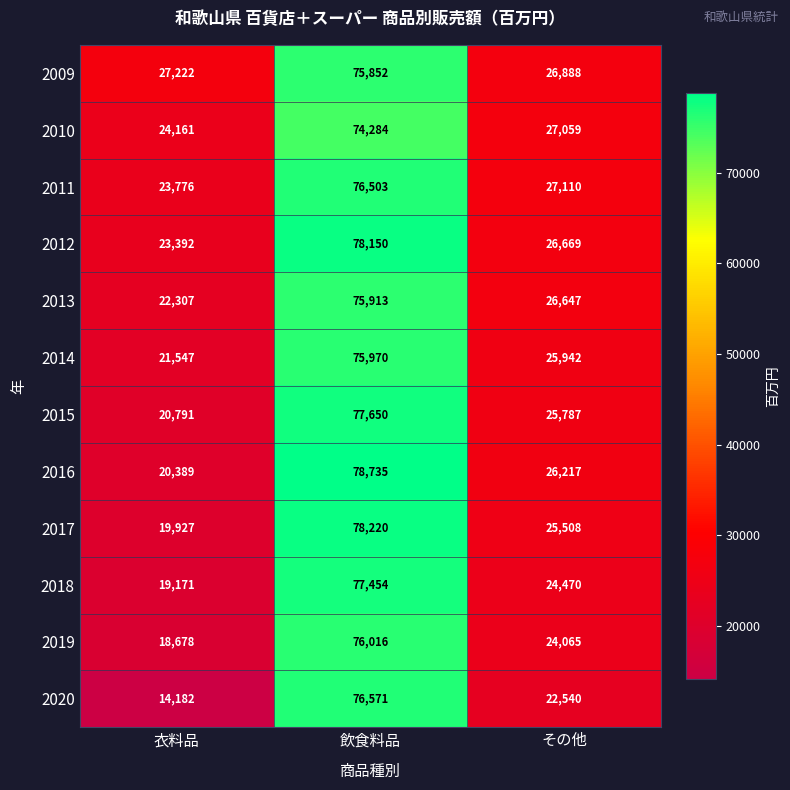

At 飲食料品, list the series in order from largest to smallest.

2016, 2017, 2012, 2015, 2018, 2020, 2011, 2019, 2014, 2013, 2009, 2010